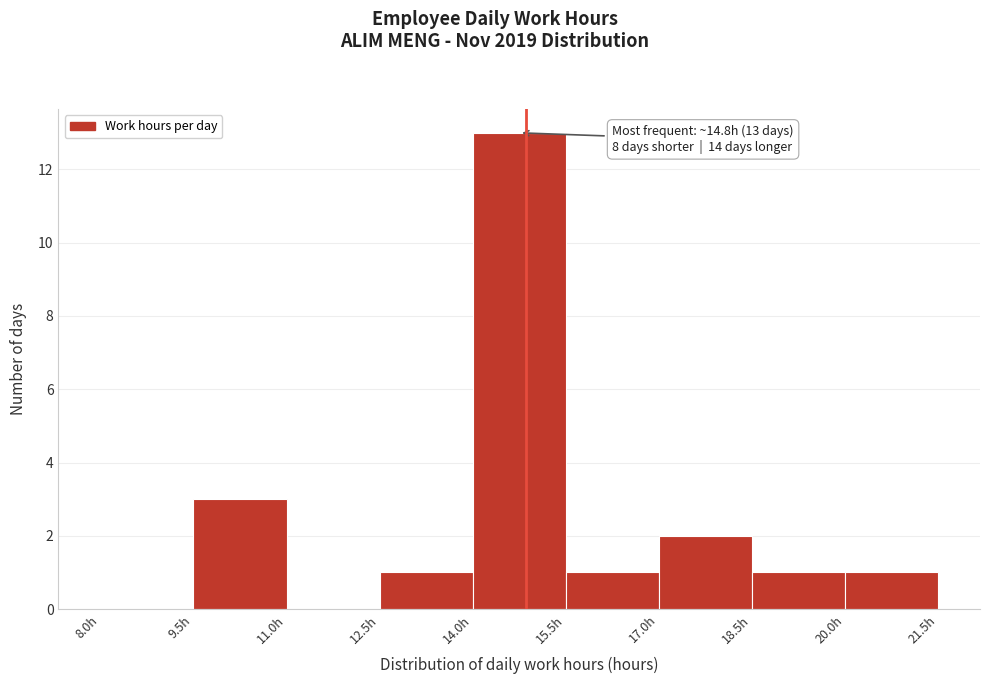

Over which range of the x-axis is the bar tallest?

14.0 to 15.5